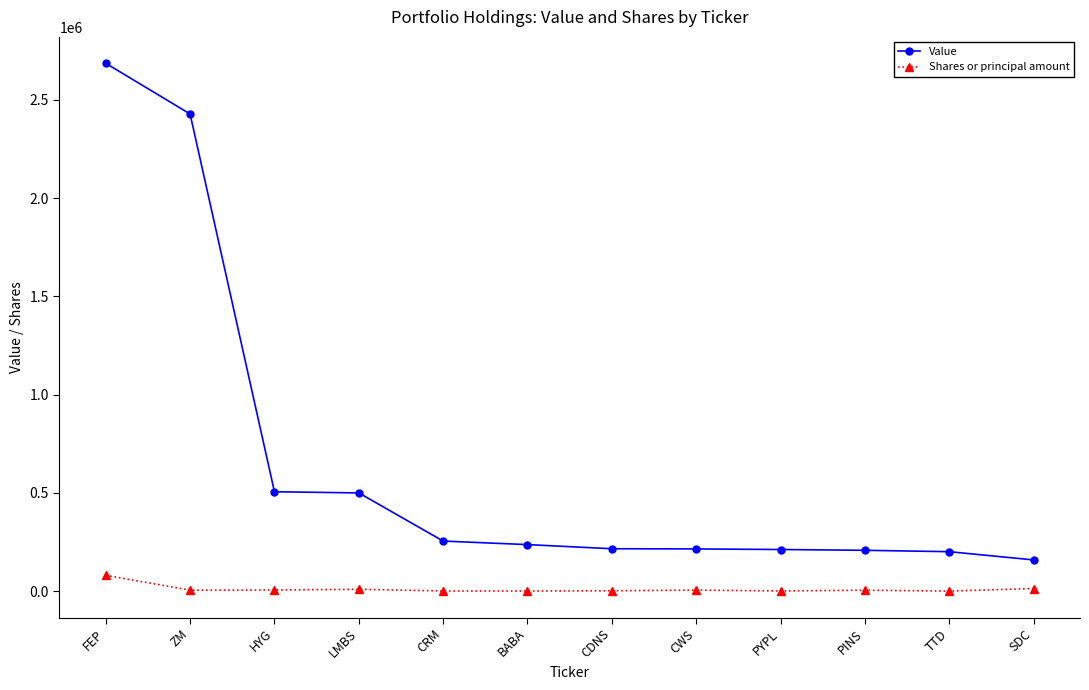

The Value series shows 201000 at TTD. True or false?

True